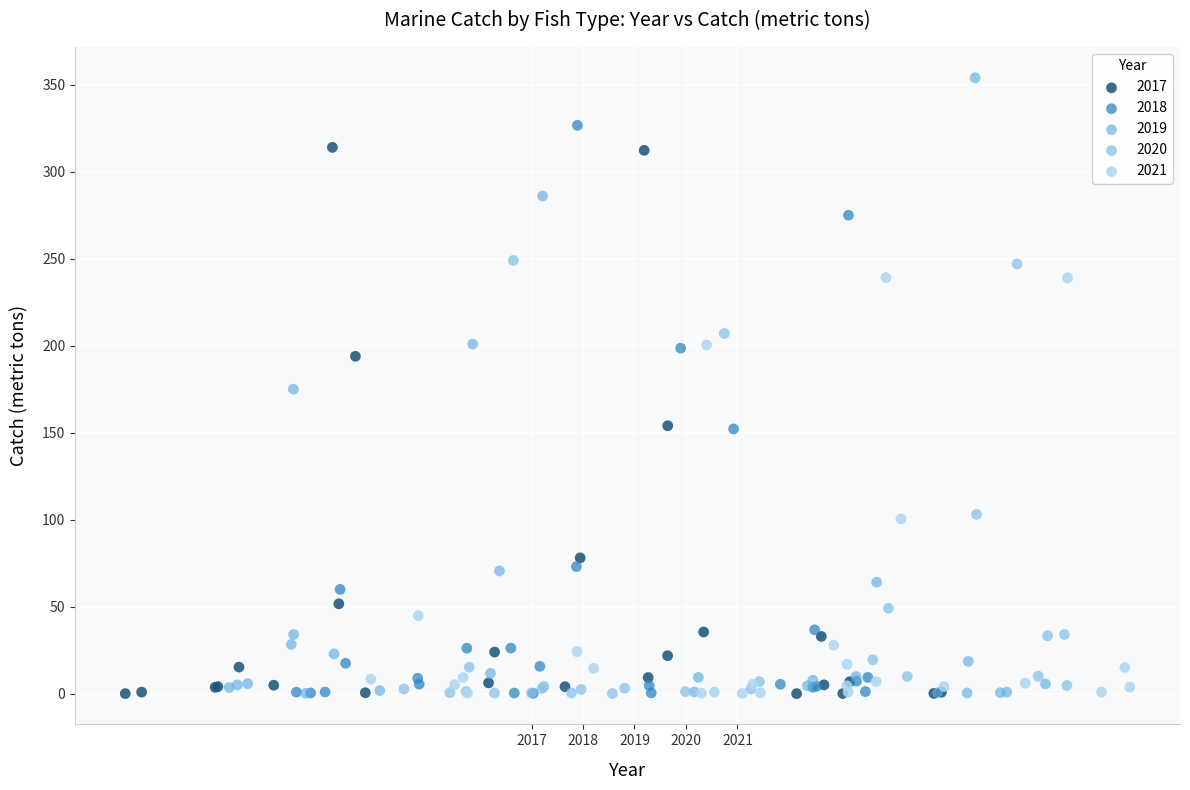

Which series reaches the maximum Y coordinate?

2019